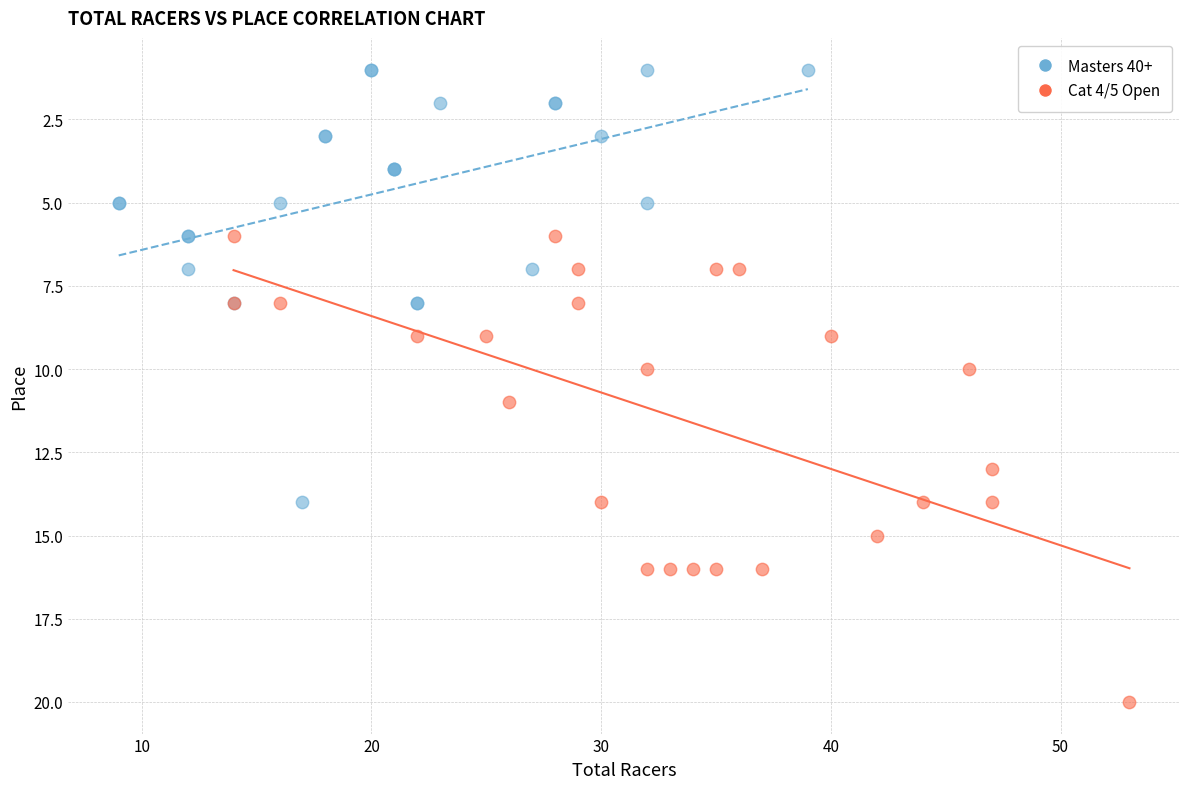

Which series has the widest spread of Y values?

Cat 4/5 Open